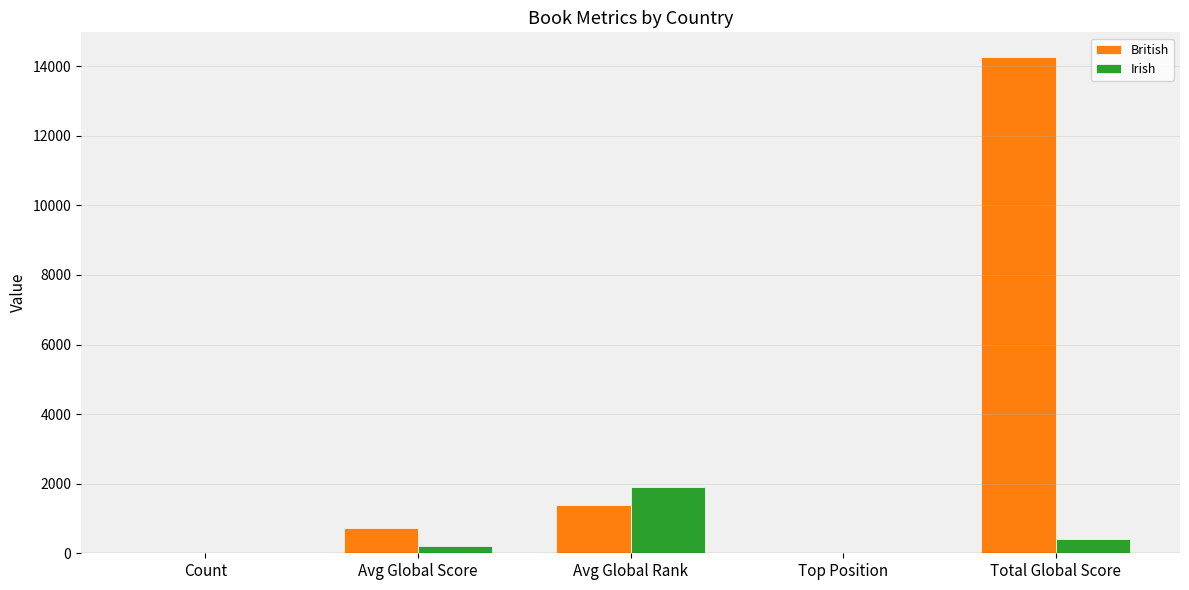

Between Avg Global Score and Total Global Score, which series saw the biggest shift?

British